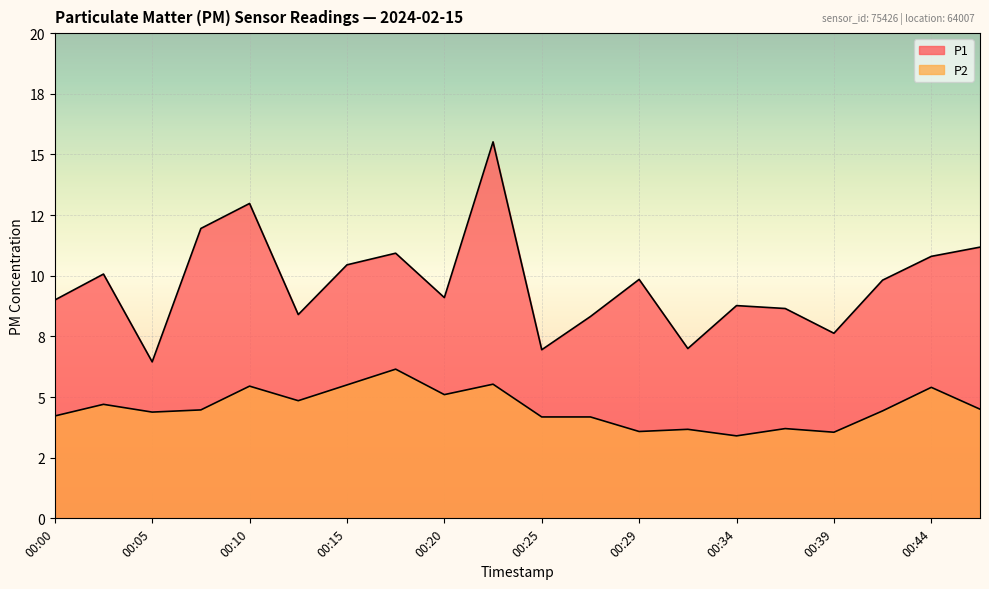

How many interior local peaks does the P1 series have?

6